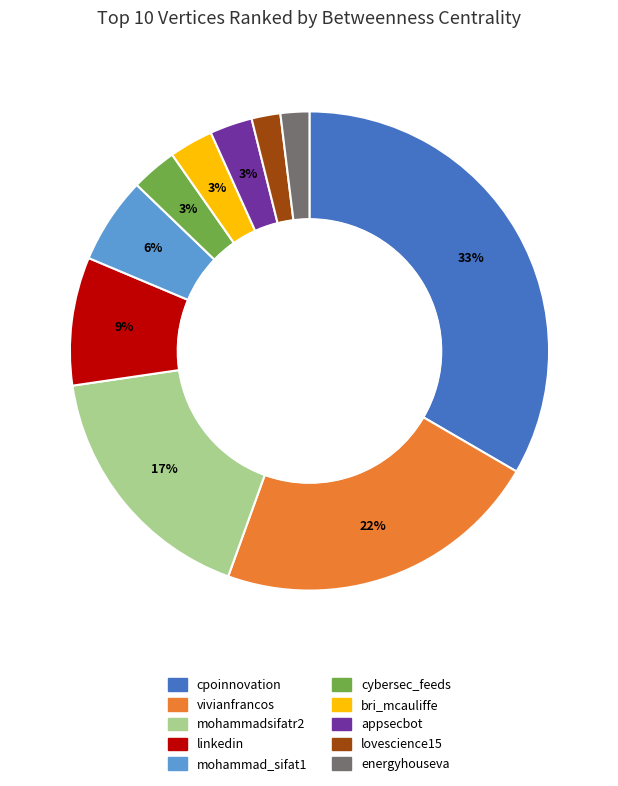

Which has a higher value, cpoinnovation or vivianfrancos?

cpoinnovation